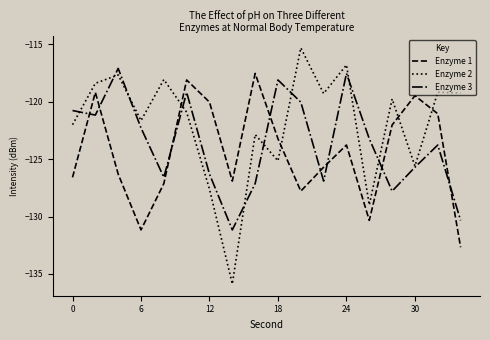

How many intersections are there between Enzyme 1 and Enzyme 3?

8